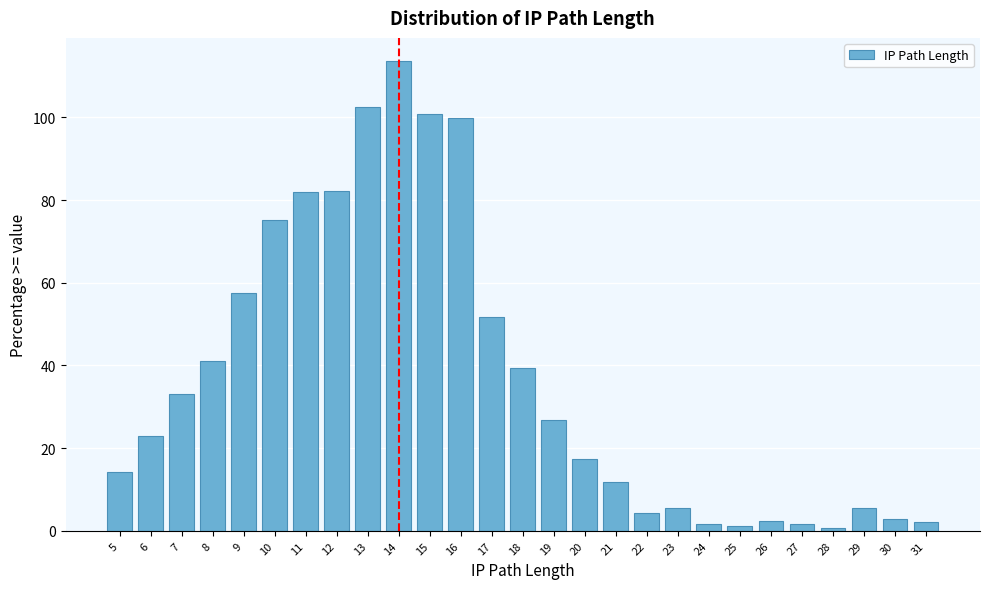

What is the sum of all values?

1000.0